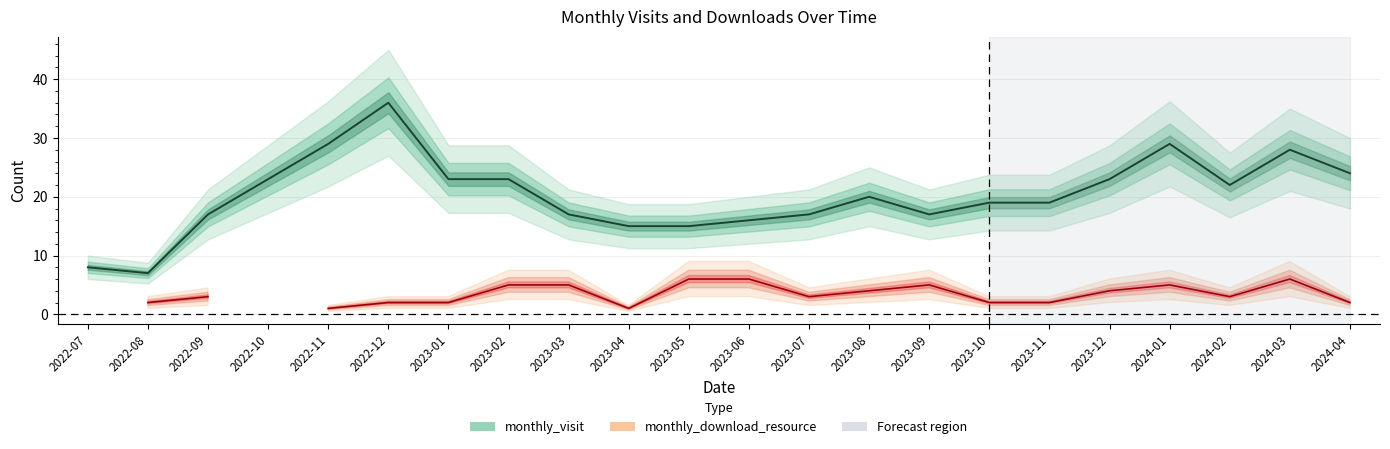

Rank the categories by value from lowest to highest.

2022-08, 2022-07, 2023-04, 2023-05, 2023-06, 2022-09, 2023-03, 2023-07, 2023-09, 2023-10, 2023-11, 2023-08, 2024-02, 2022-10, 2023-01, 2023-02, 2023-12, 2024-04, 2024-03, 2022-11, 2024-01, 2022-12